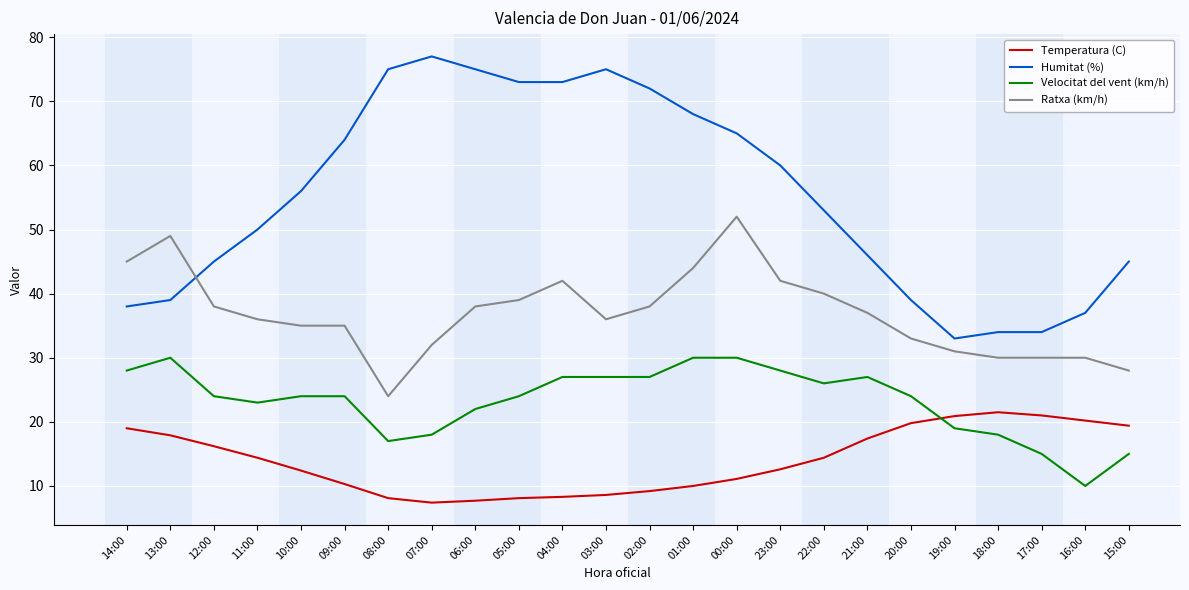

Is the value of Temperatura (C) at 00:00 greater than the value of Humitat (%) at 21:00?

No